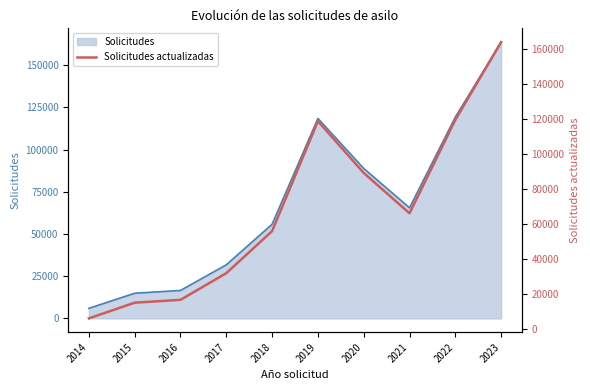

Where is the data nearest to the value 84800?

2020